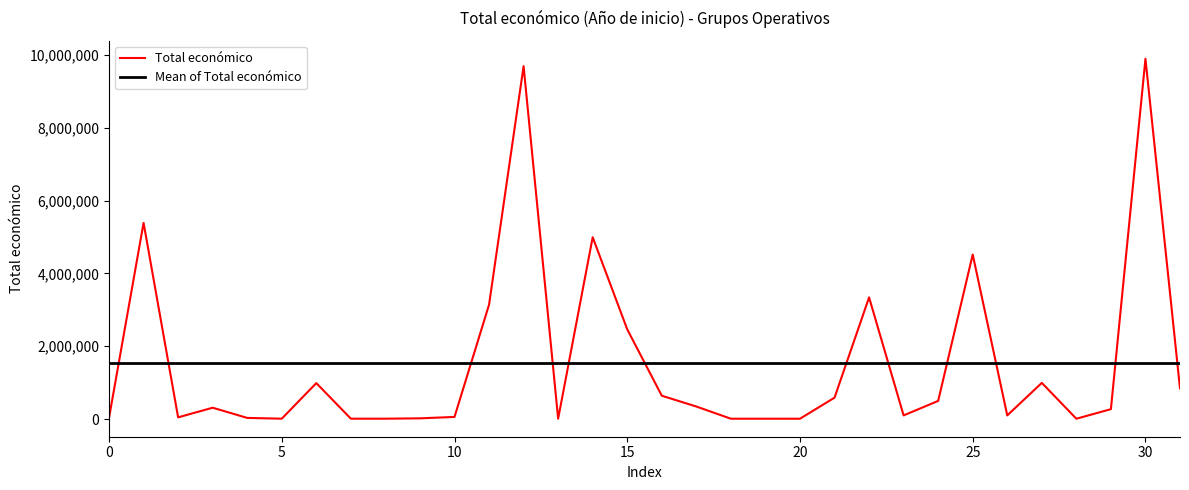

What is the difference between the maximum and second lowest values in the Total económico series?

9891193.0